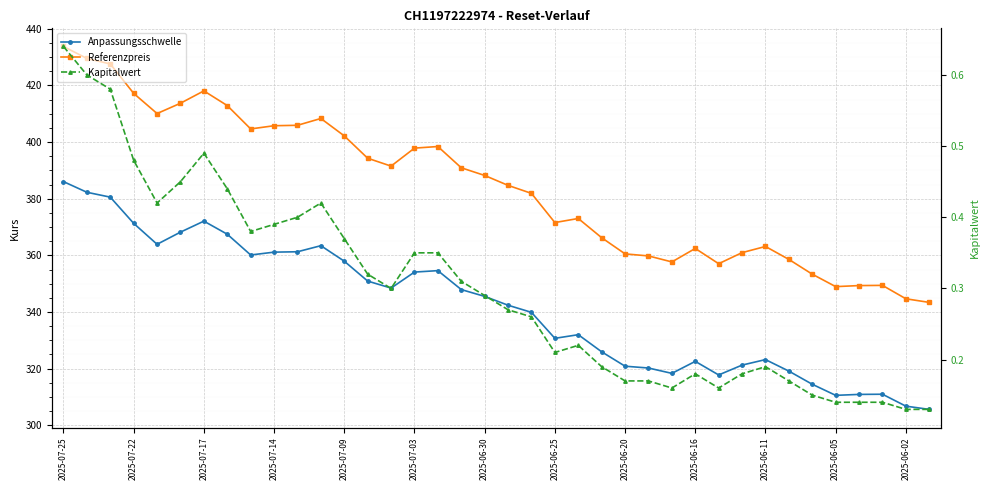

True or false: Kapitalwert has more than 2 points higher than both neighbors.

True